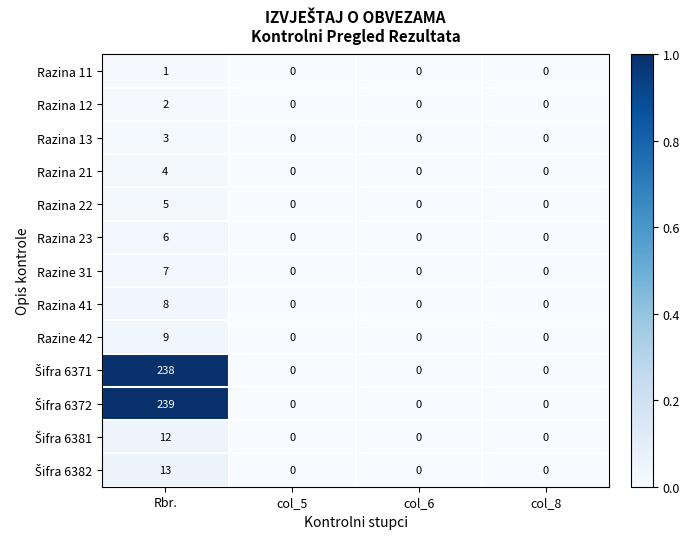

Read the Razina 22 value at Rbr..

5